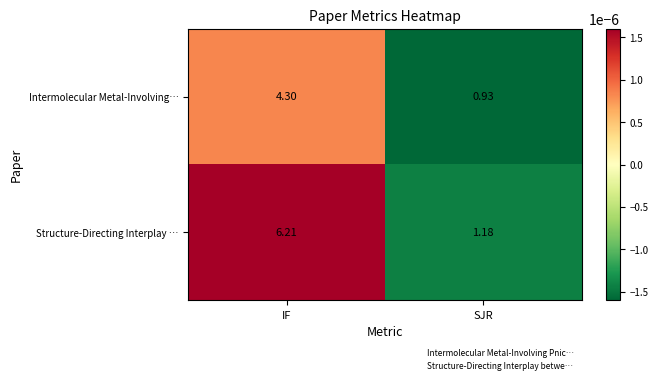

Which series has the largest range (max minus min)?

Structure-Directing Interplay …